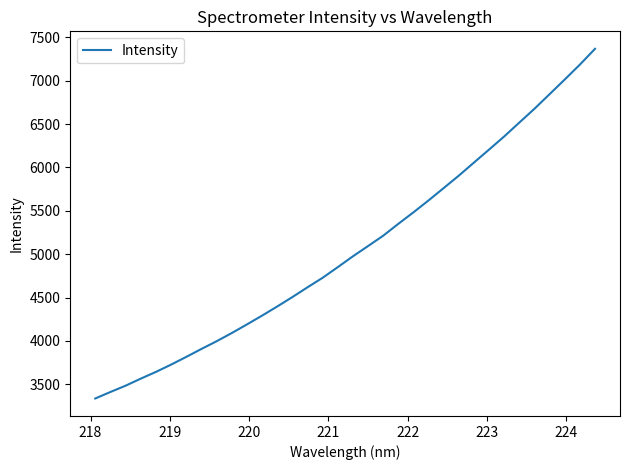

What is the smallest value displayed?

3335.9